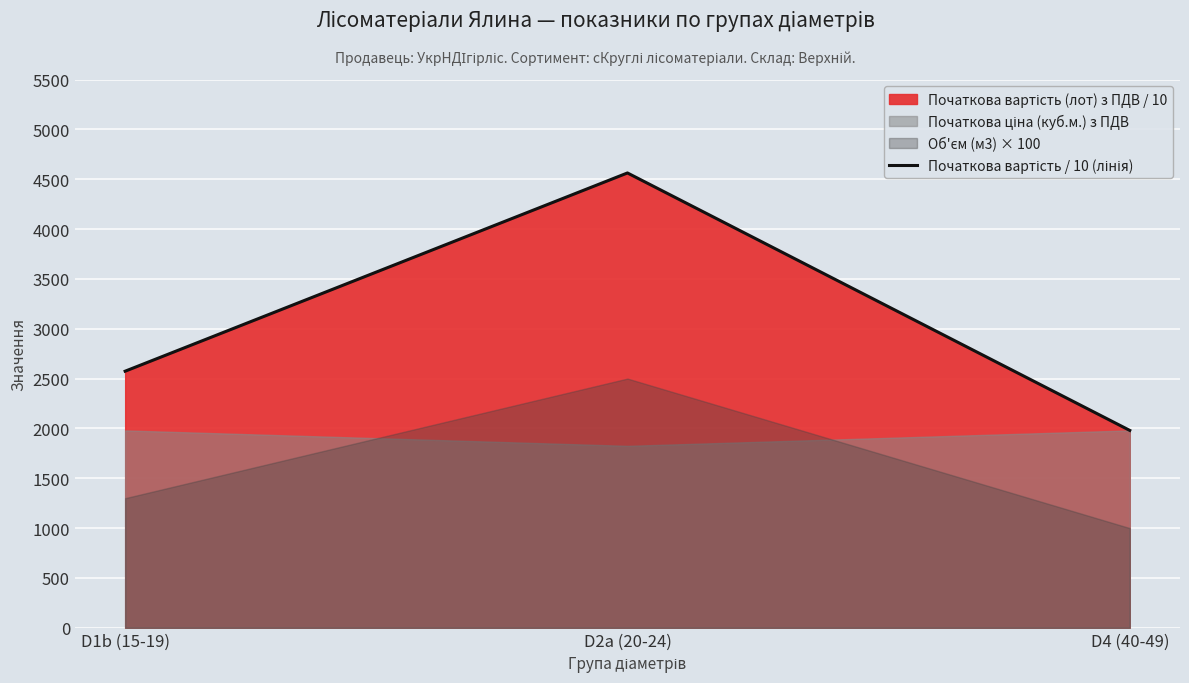

Which label corresponds to the largest value in the chart?

D2a (20-24)